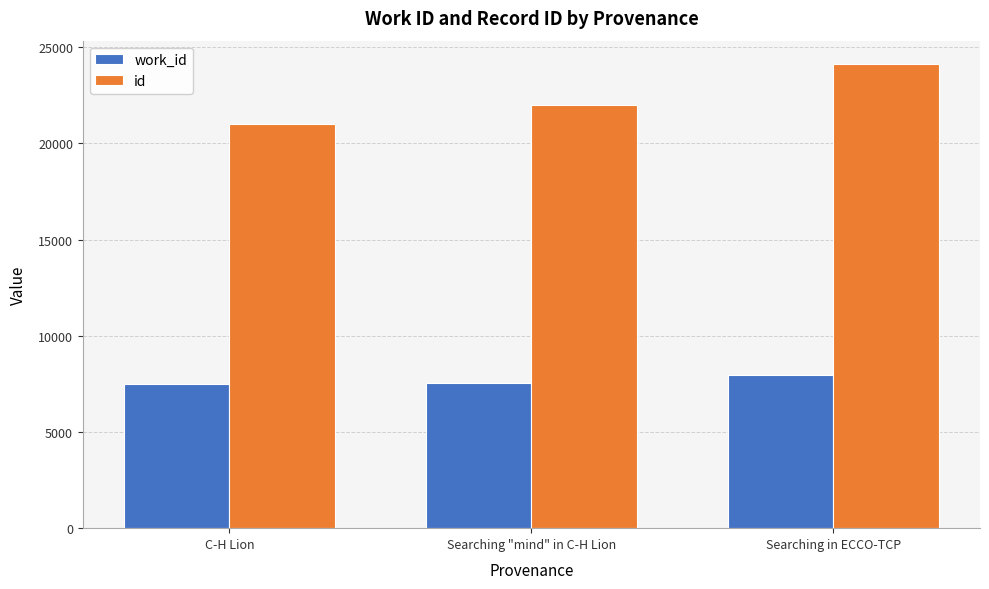

What is the label of the 1st bar from the left?

C-H Lion